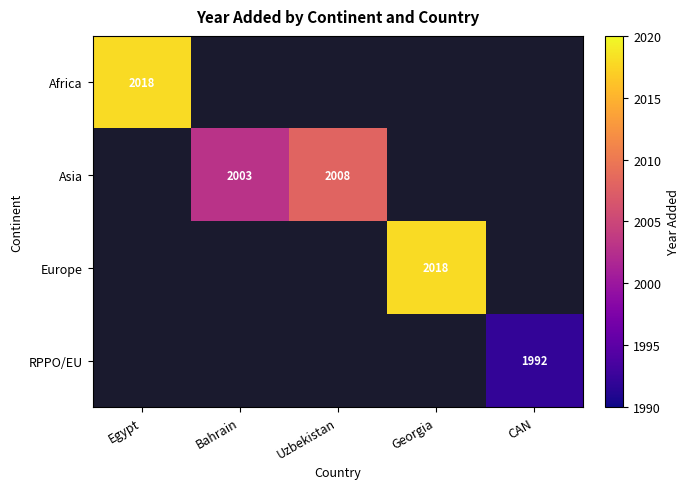

How many series are shown in this chart?

4